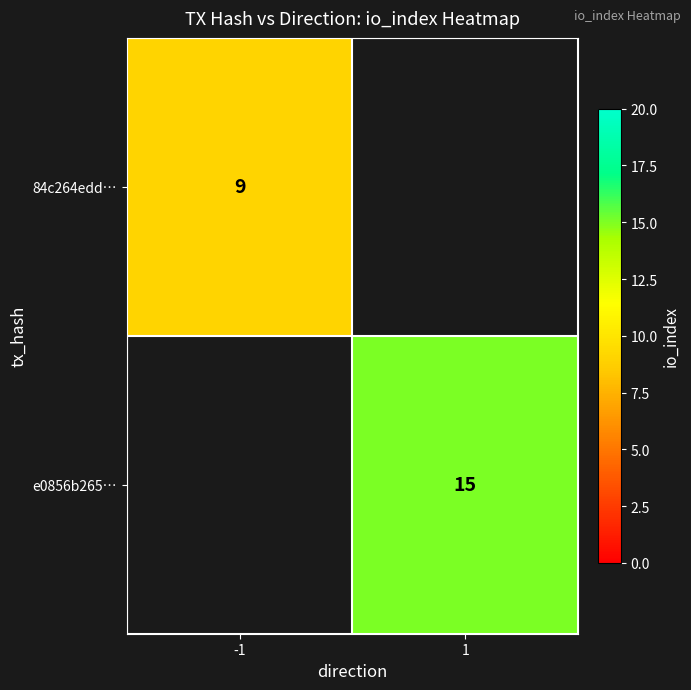

What is the maximum value shown in the chart?

15.0